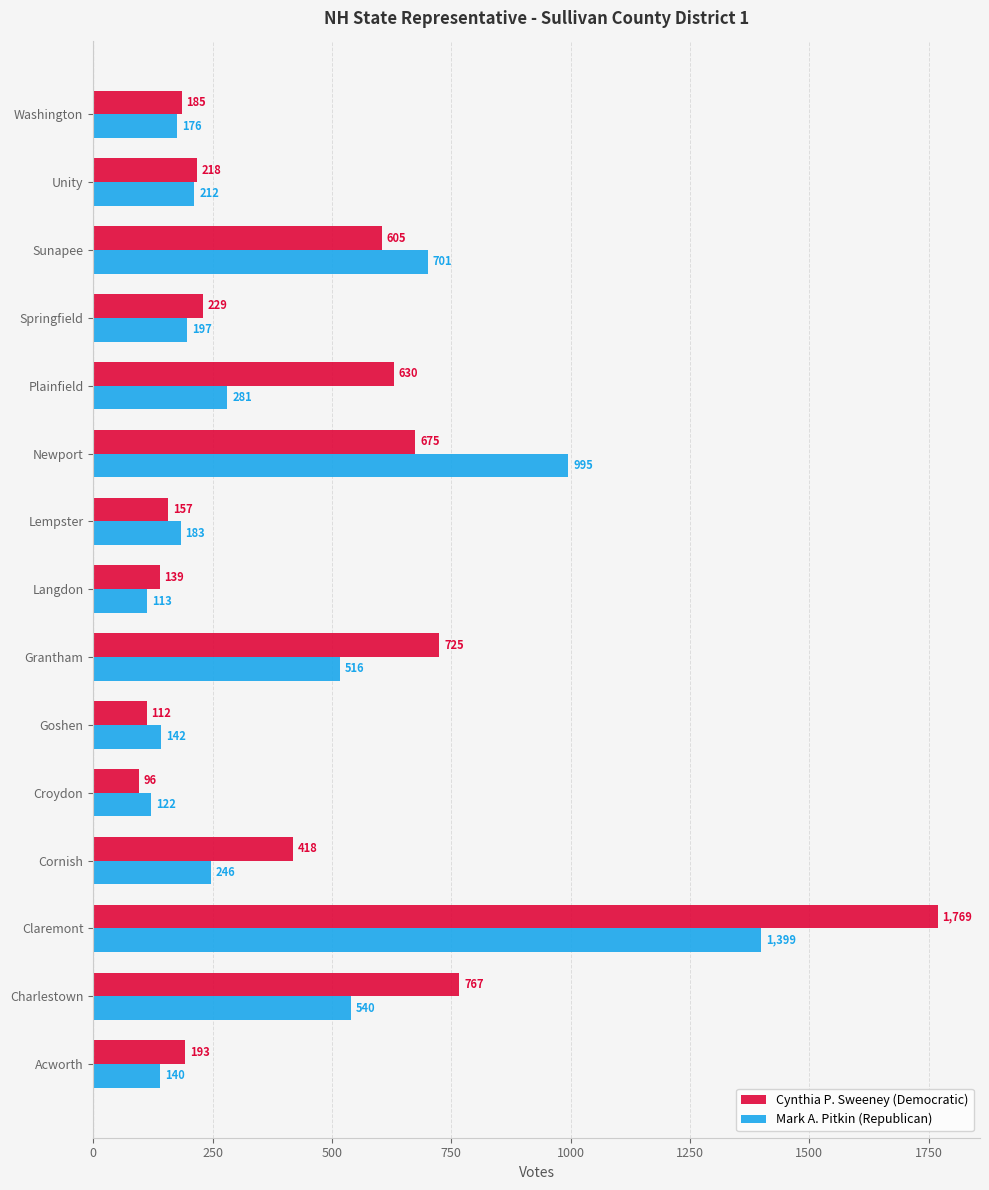

Which category has the highest value in the Mark A. Pitkin (Republican) series?

Claremont